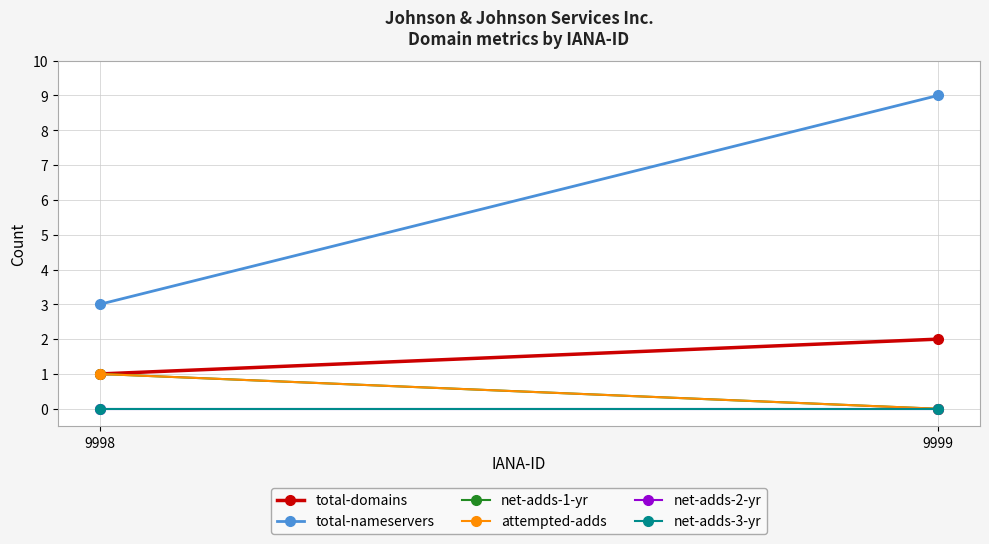

Which has a higher value, 9998 or 9999?

9999